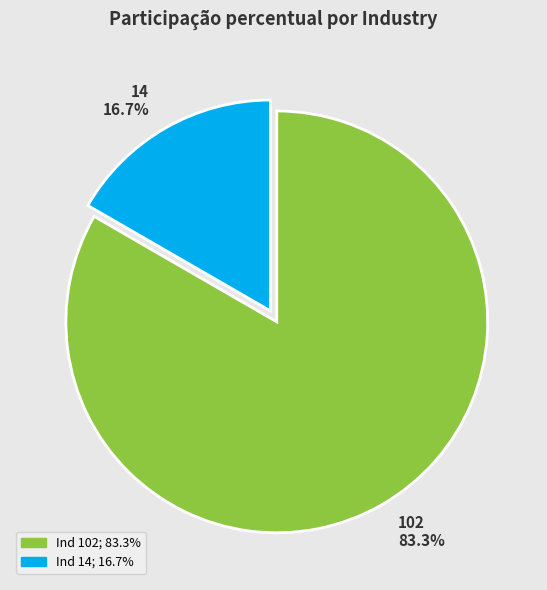

What is the total percentage of 14 and 102?

100.0%